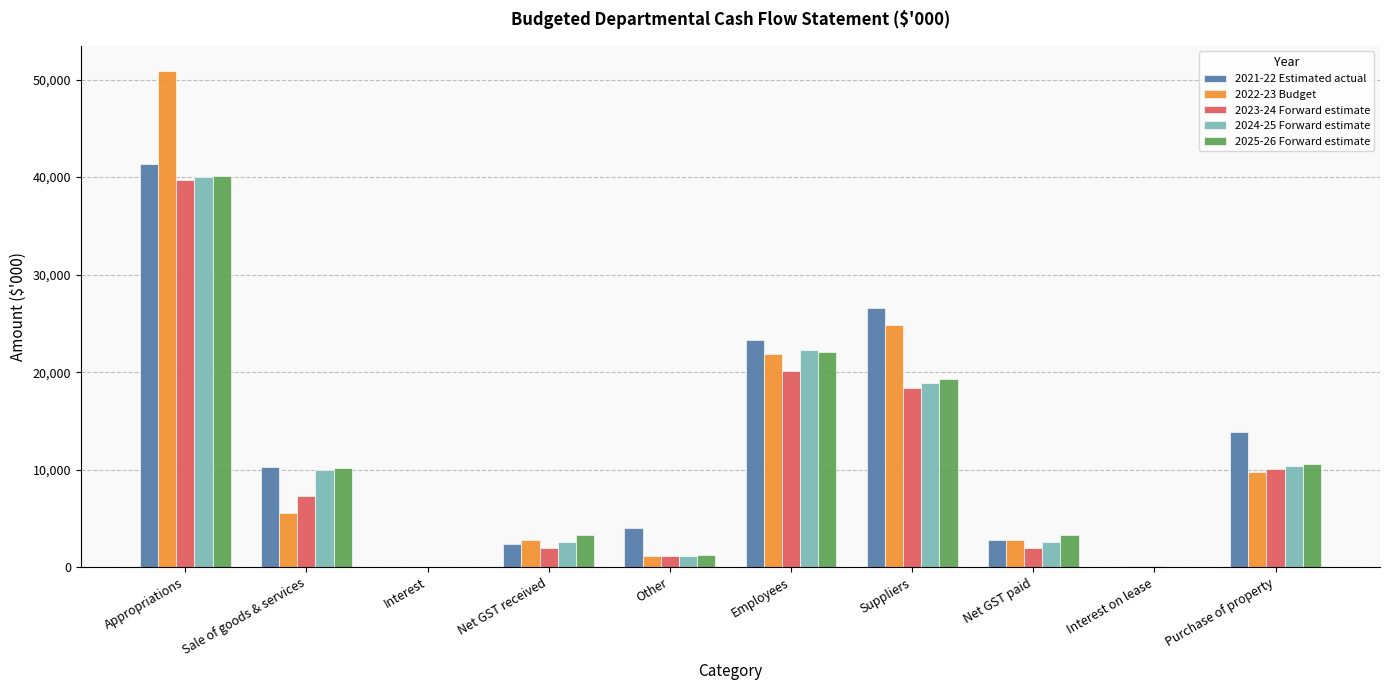

Are the bars horizontal?

No